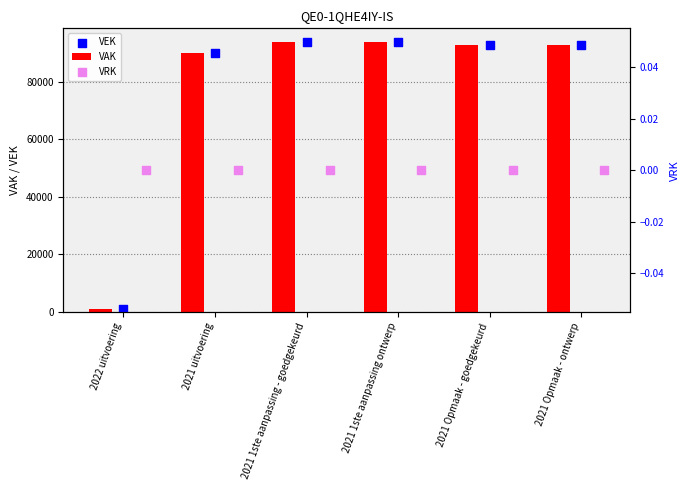

Which category has the lowest value in the VAK series?

2022 uitvoering